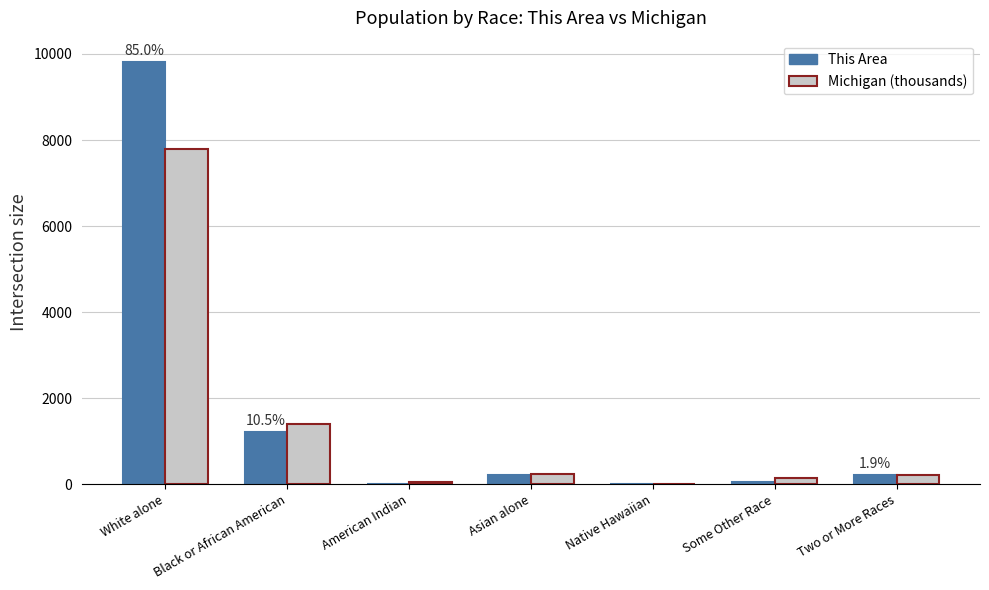

Does the chart contain stacked bars?

No